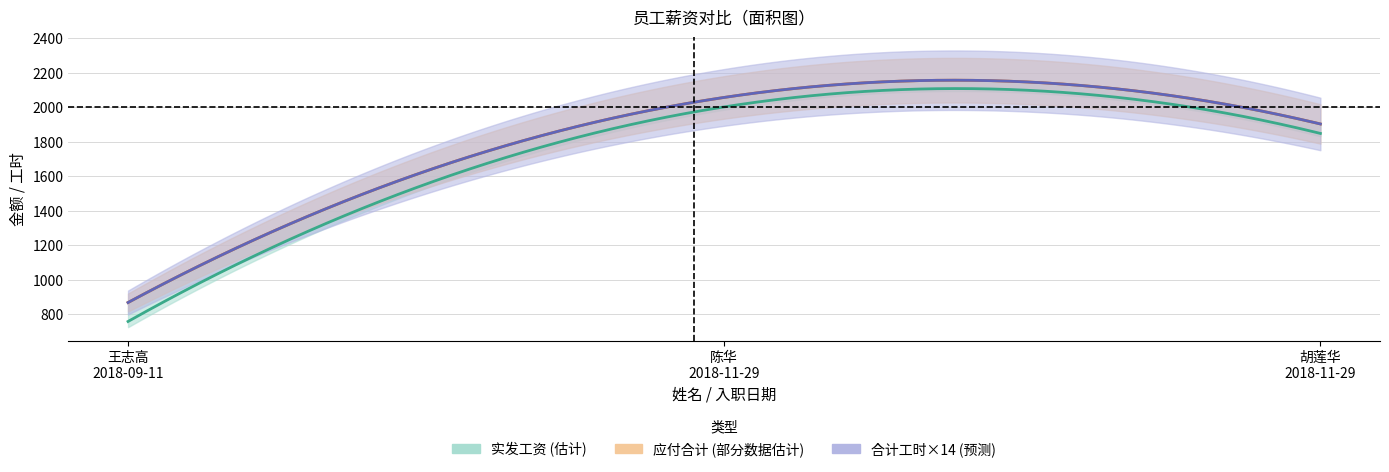

Where does the 实发工资 series first go above 1849?

陈华
2018-11-29